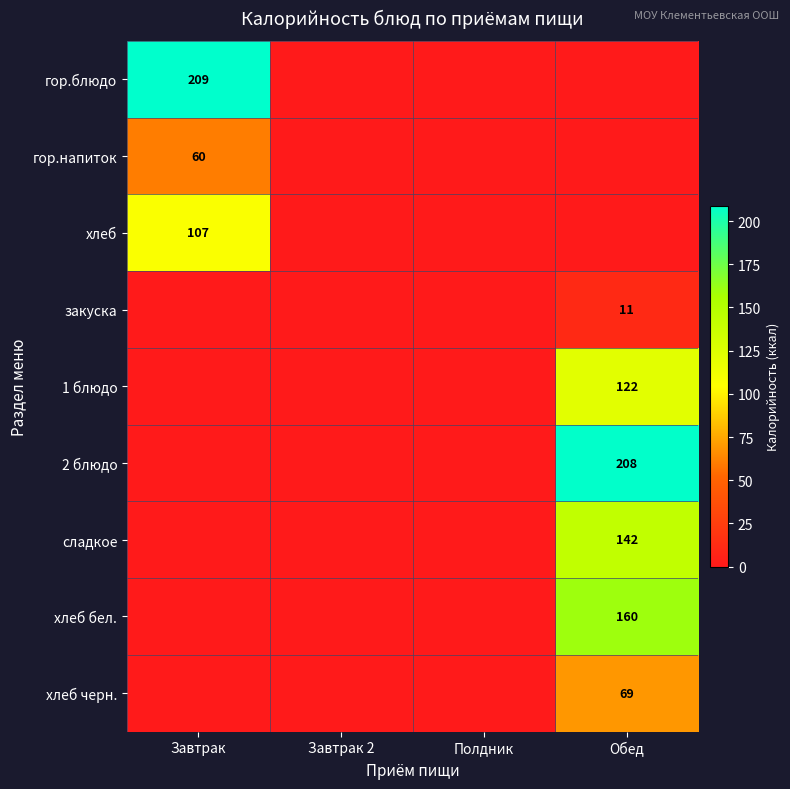

The value of гор.блюдо at Завтрак is 126. True or false?

False